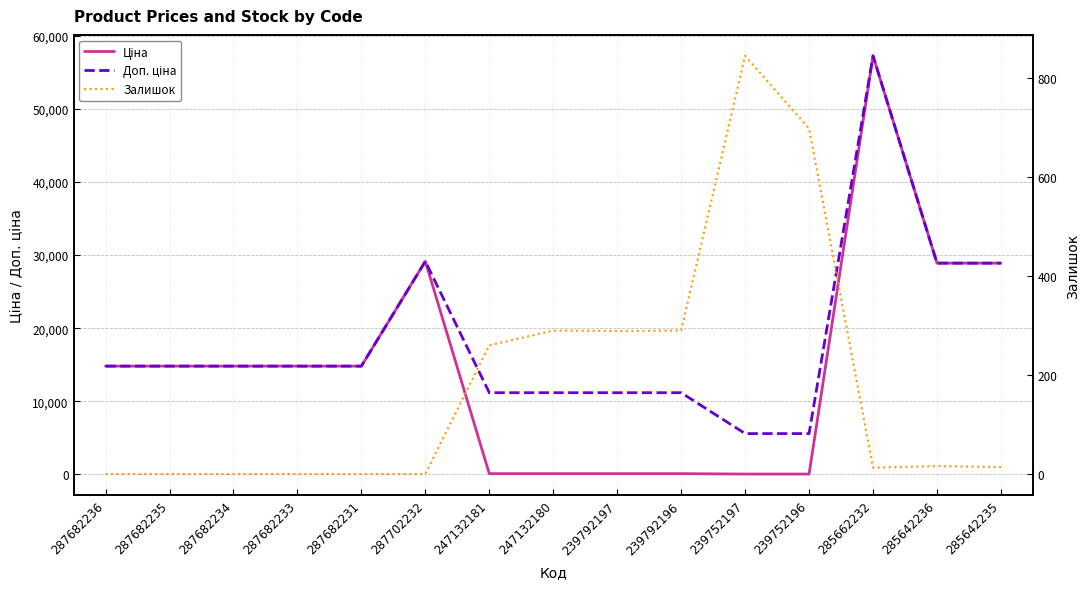

What is the difference between the second highest and minimum values in the Доп. ціна series?

23561.3